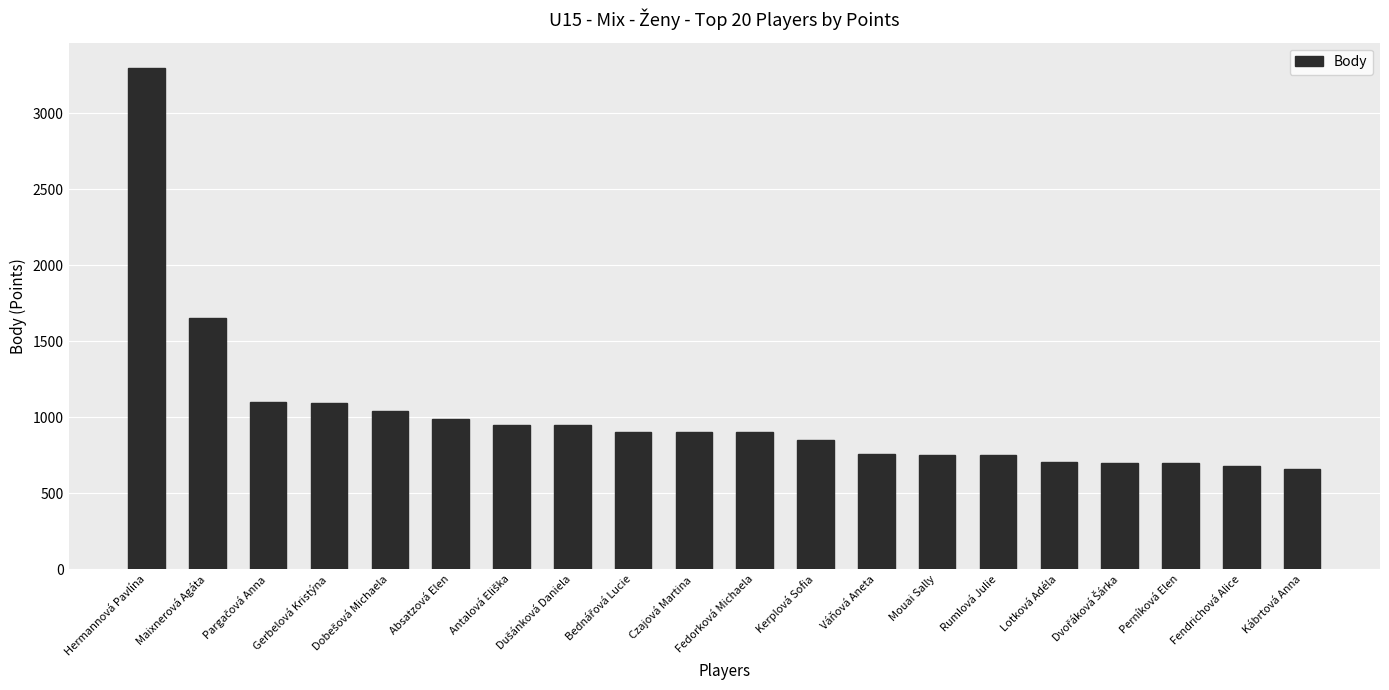

What is the maximum value shown in the chart?

3300